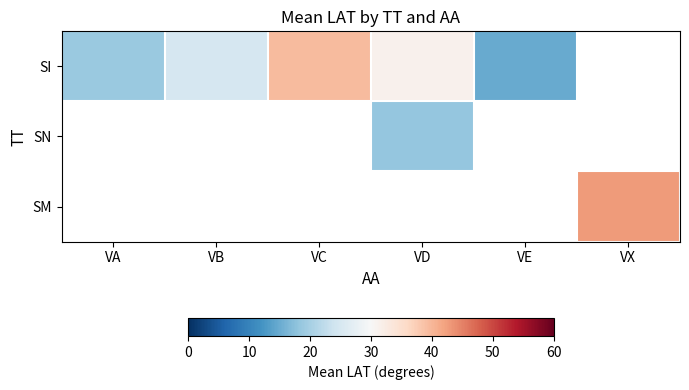

How many data points in SI are above 31?

2